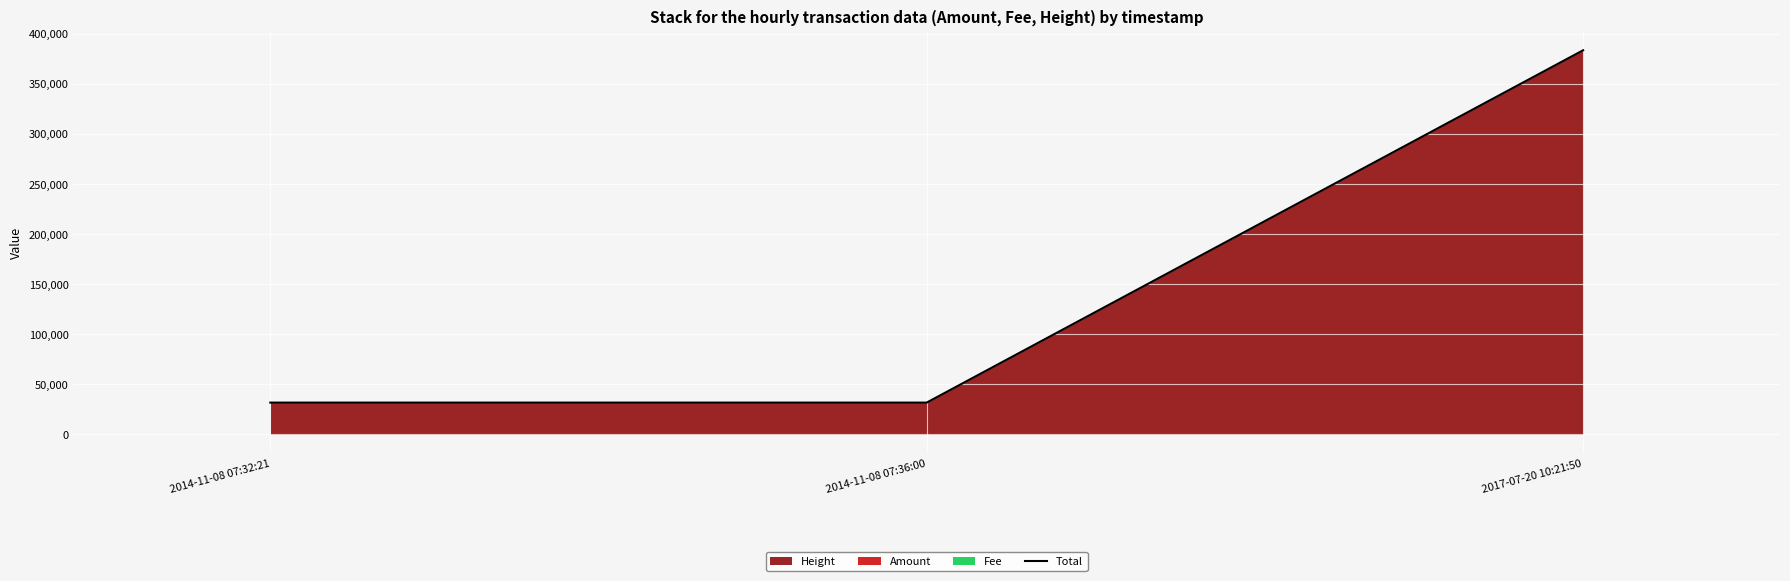

Rank the categories by value from highest to lowest.

2017-07-20 10:21:50, 2014-11-08 07:32:21, 2014-11-08 07:36:00